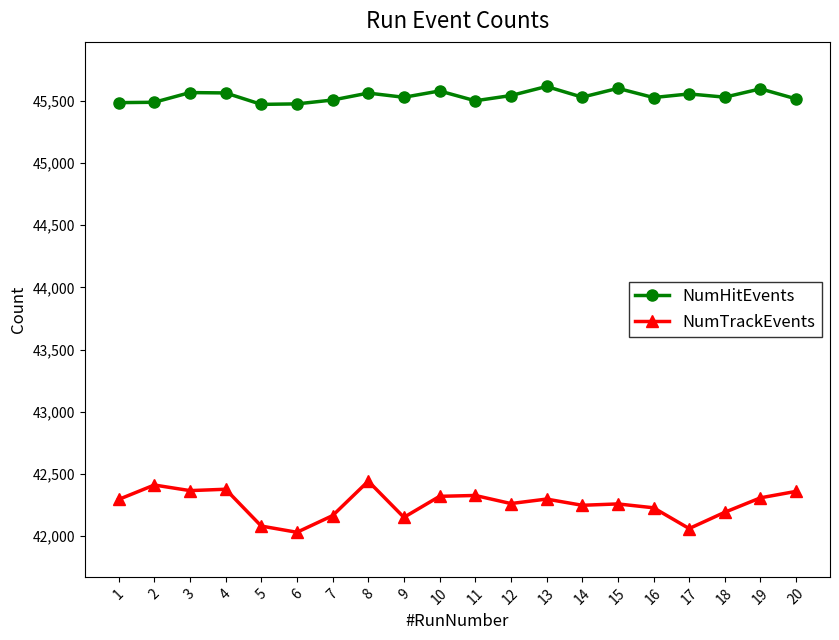

What is the maximum value for NumHitEvents?

45615